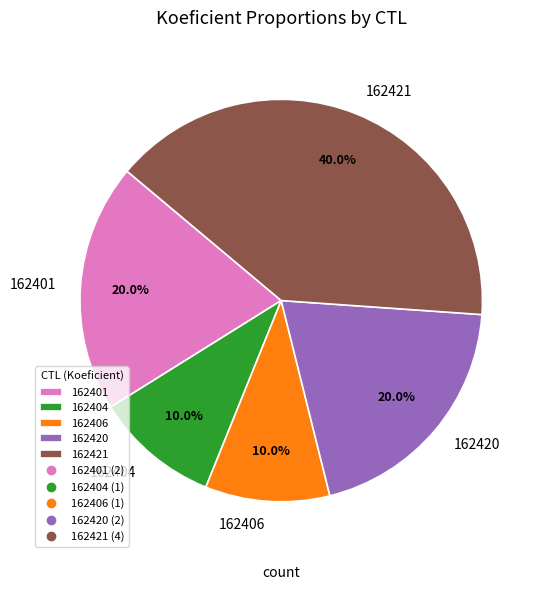

The 162406 slice represents 10% of the pie. True or false?

True